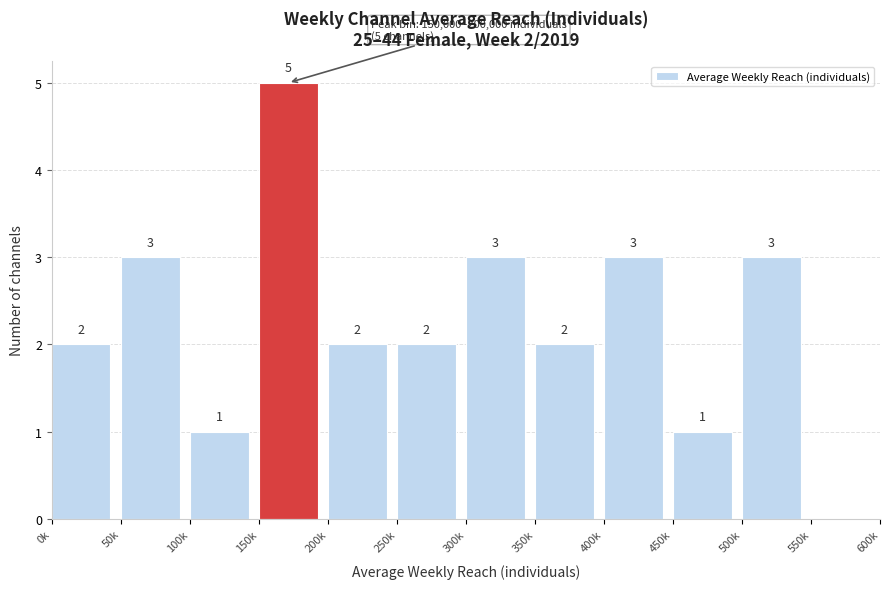

Reading right to left, list all the values displayed in this chart.

550k=0	500k=3	450k=1	400k=3	350k=2	300k=3	250k=2	200k=2	150k=5	100k=1	50k=3	0k=2